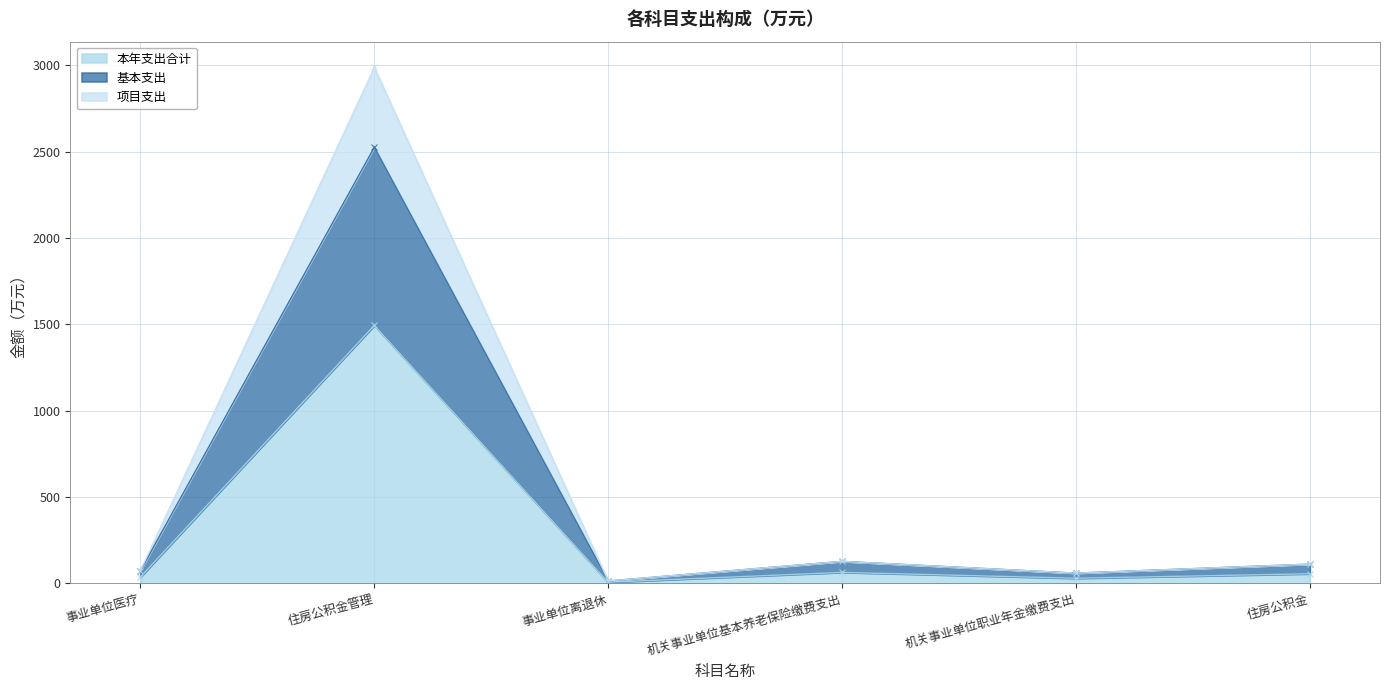

Is it true that 项目支出 equals 59.6 at 机关事业单位职业年金缴费支出?

True